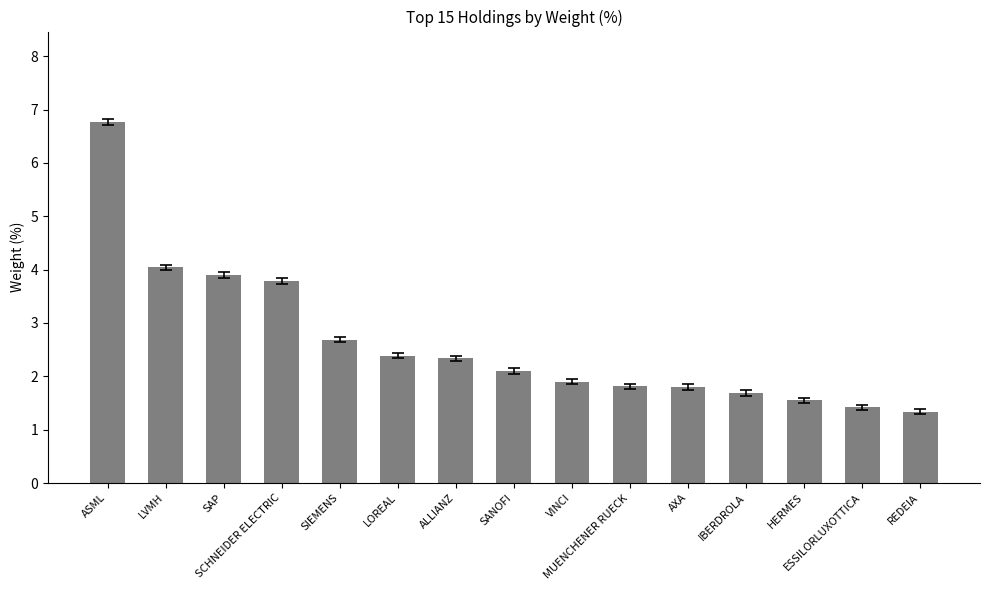

What is the sum of the values at SANOFI and ASML?

8.9